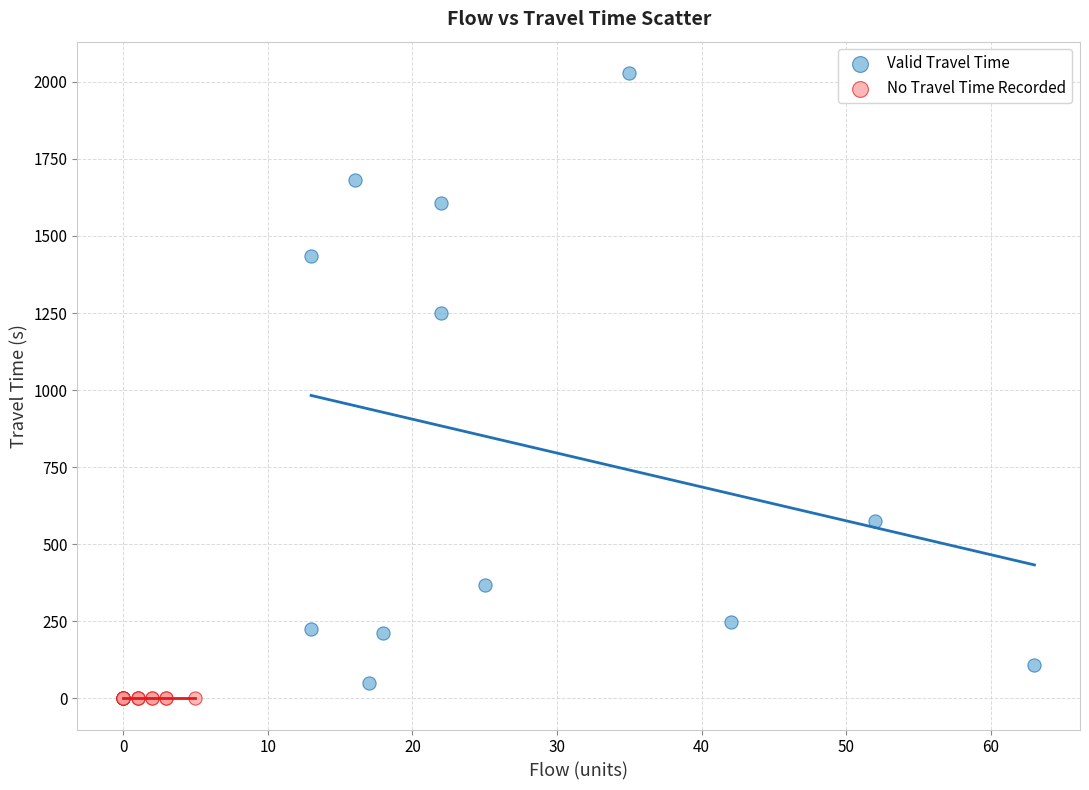

Which series contains the highest Y value?

Valid Travel Time